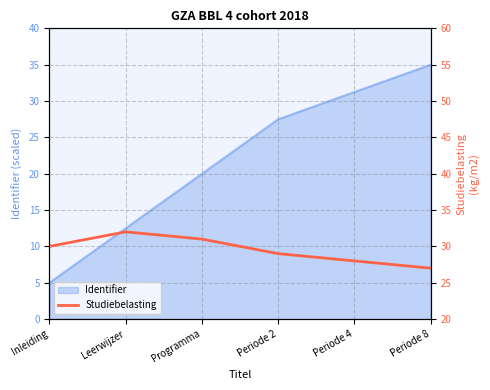

How many interior local peaks (higher than both neighbors) does the data have?

1